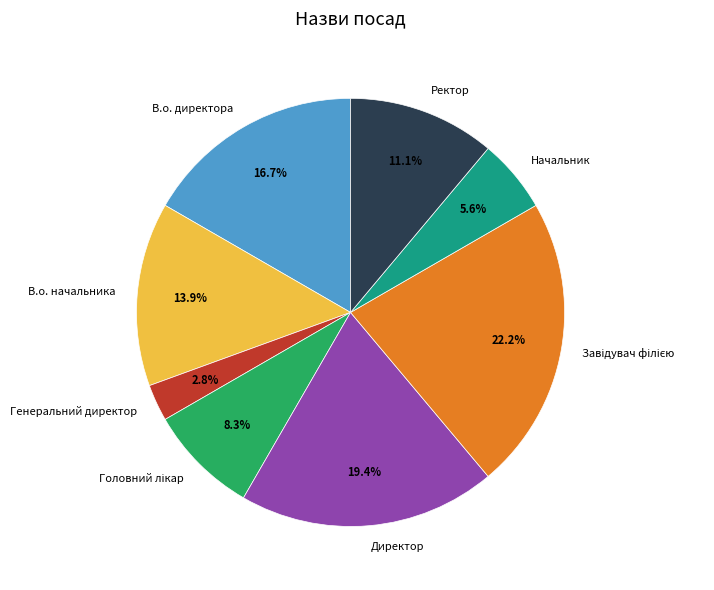

Is it true that Ректор is 11% of the pie?

True